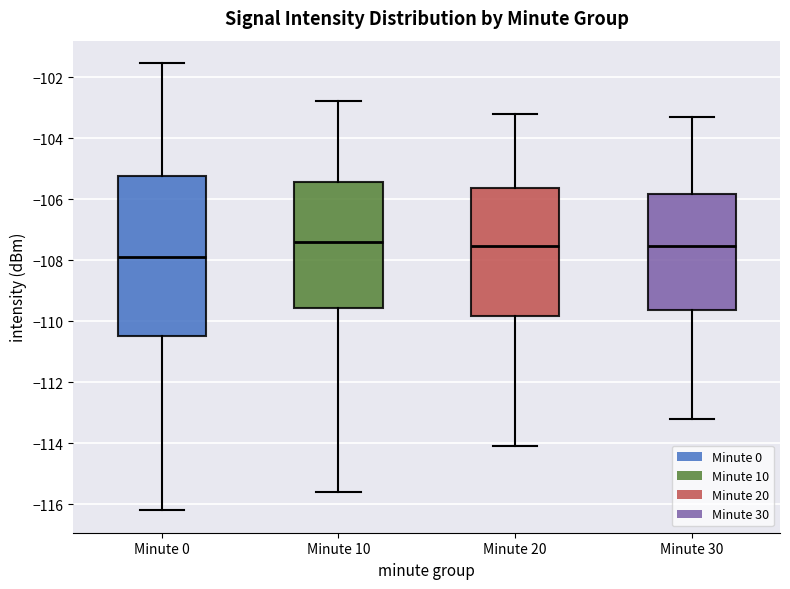

Reading left to right, read every box against the y-axis: the position of its median line, the range the box covers, and the ends of its whiskers. The values are not printed on the chart, so give them approximately, as read against the axis.

Minute 0: median -107.8, box -110.4 to -105.2, whiskers -116.2 to -101.6
Minute 10: median -107.4, box -109.6 to -105.4, whiskers -115.6 to -102.8
Minute 20: median -107.6, box -109.8 to -105.6, whiskers -114.0 to -103.2
Minute 30: median -107.6, box -109.6 to -105.8, whiskers -113.2 to -103.2